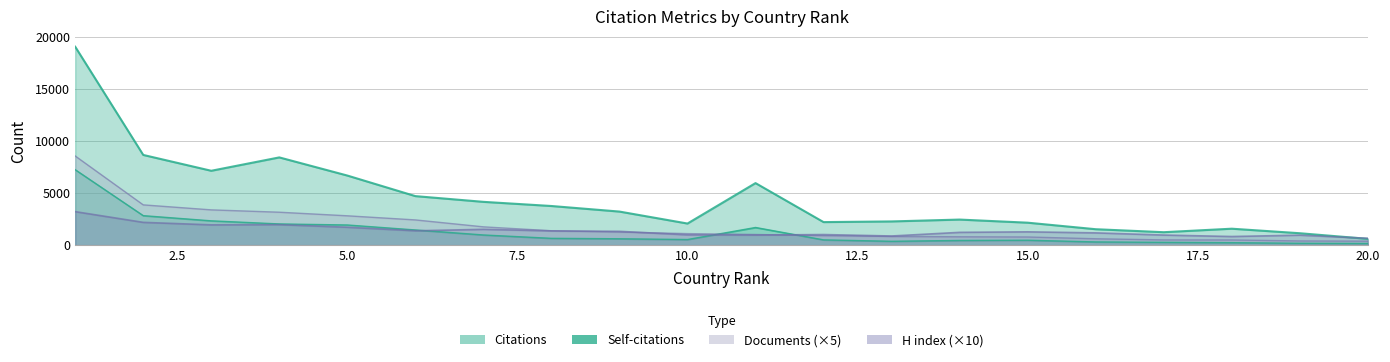

Which series has the largest range (max minus min)?

Citations